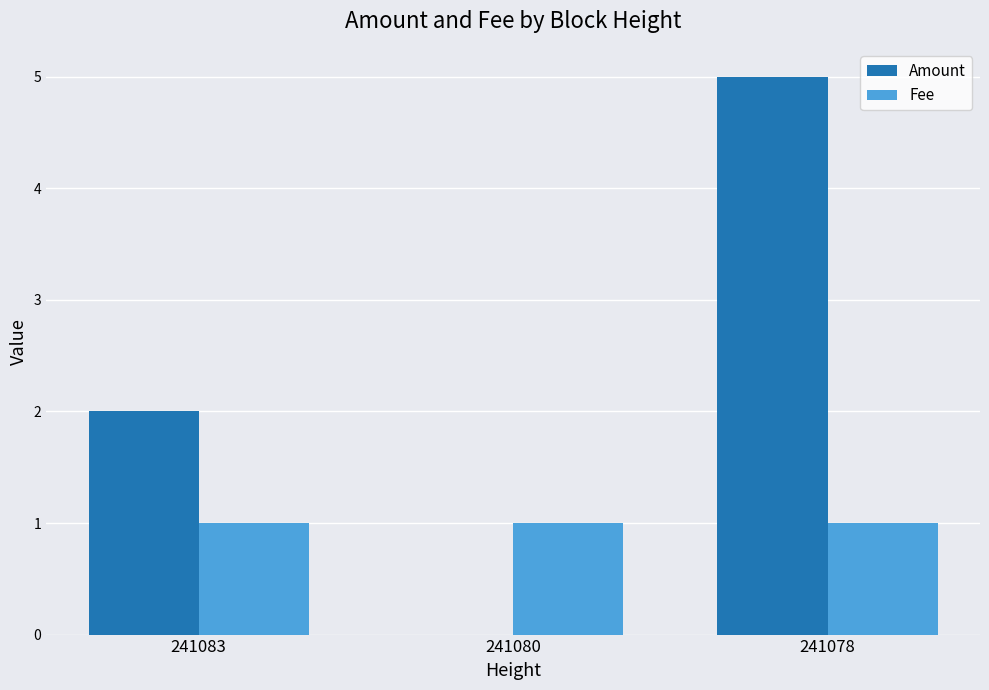

Read the Amount value at 241083.

2